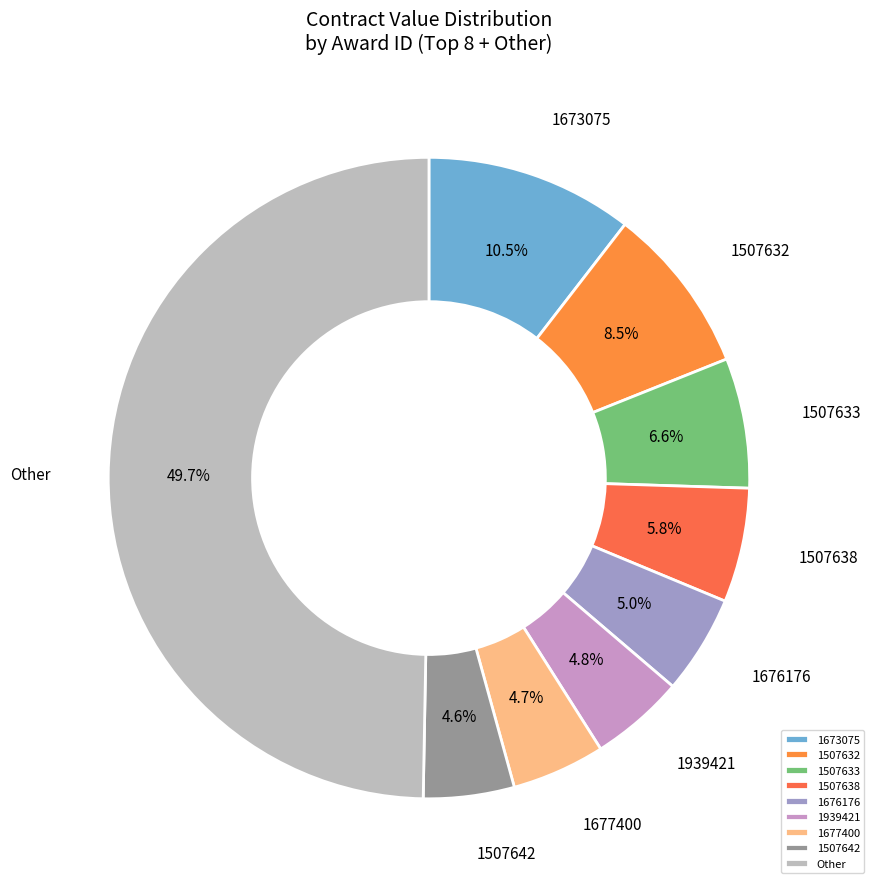

Do 1676176 and Other together represent more than half of the pie?

Yes